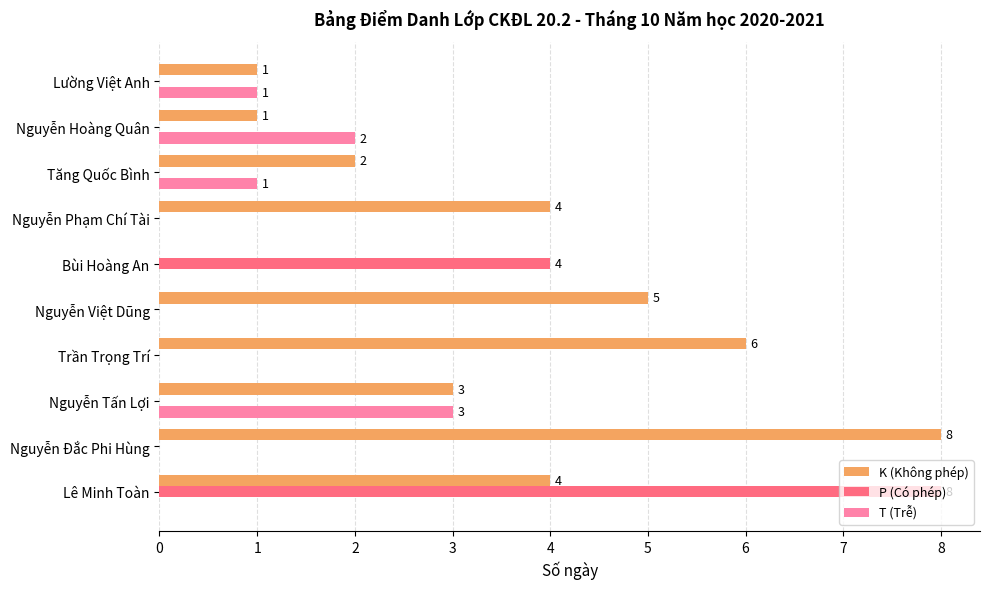

How many values in P (Có phép) are above zero?

2